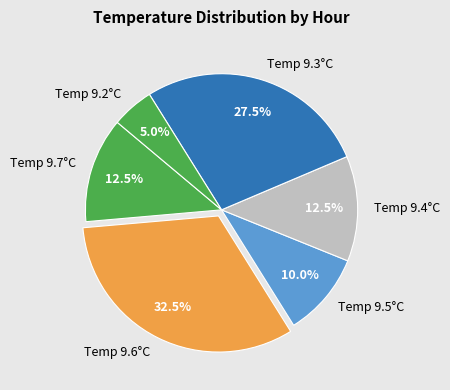

Which category has the smallest portion of the pie?

Temp 9.2°C